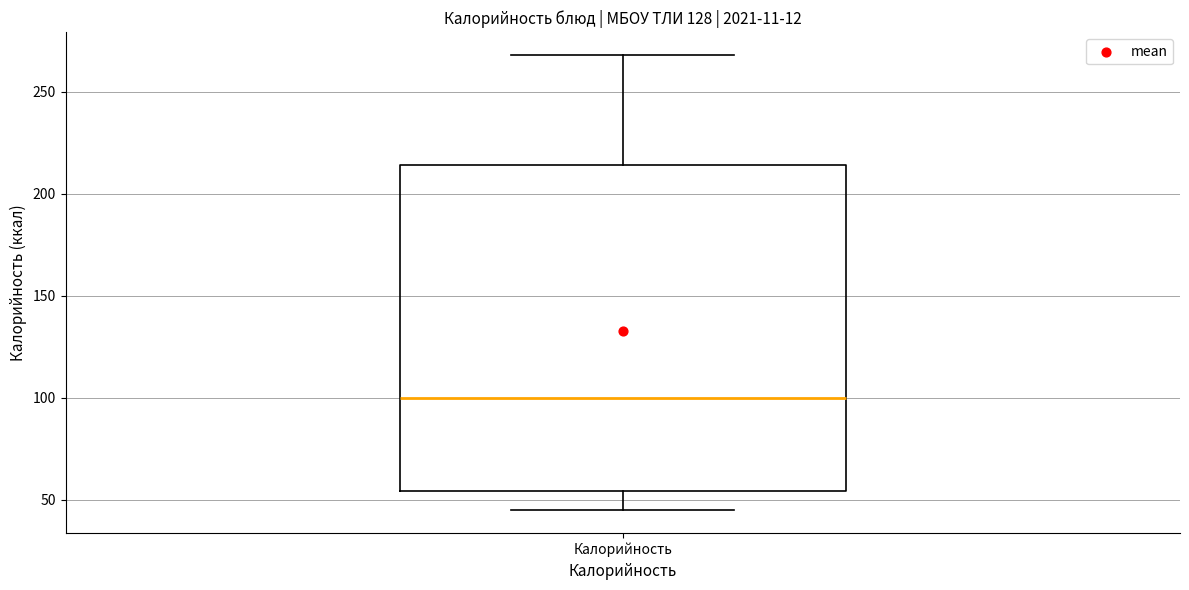

Where is the upper edge of the box for Калорийность on the y-axis? The values are not printed on the chart, so give them approximately, as read against the axis.

215